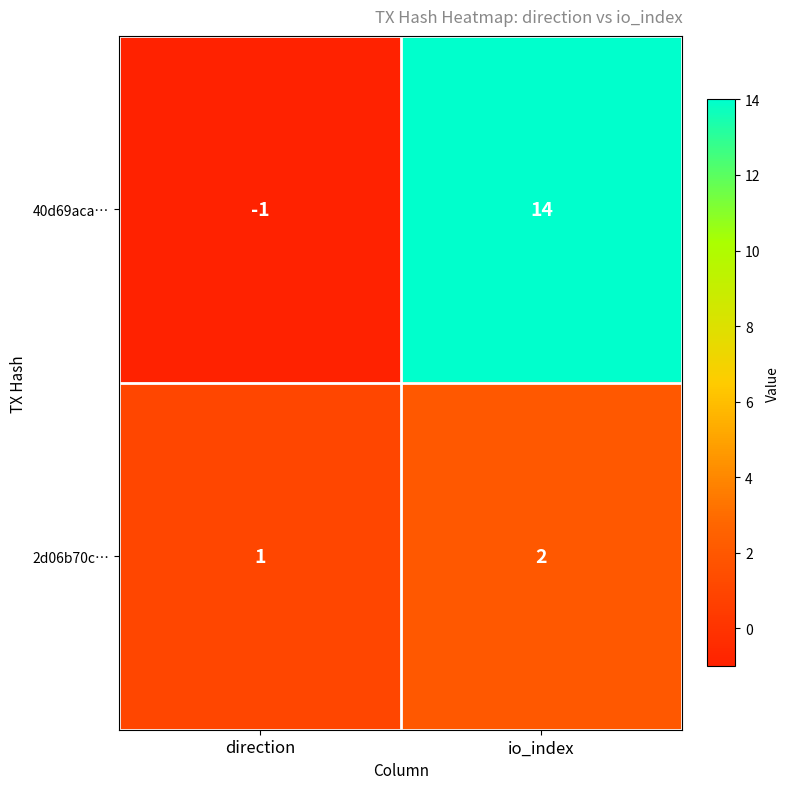

Rank the series at direction from lowest to highest value.

40d69aca…, 2d06b70c…